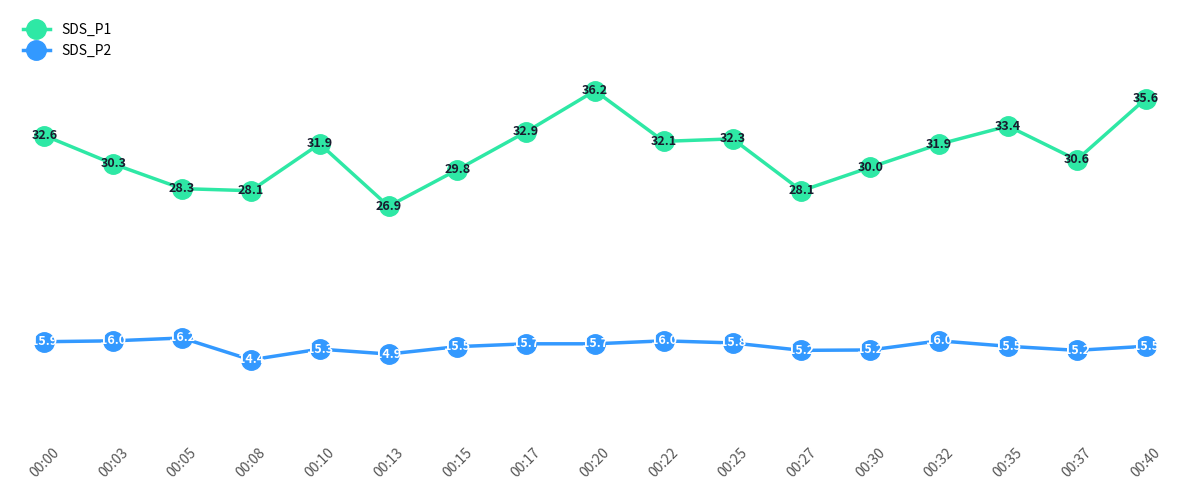

At which category is the sum across all series the highest?

00:20